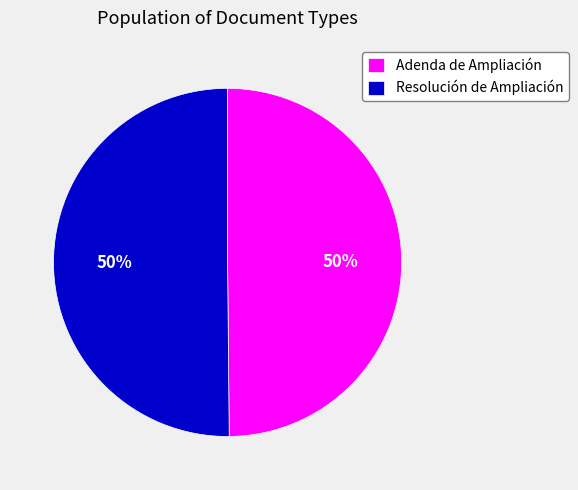

To the nearest percent, what portion does Adenda de Ampliación represent?

50%